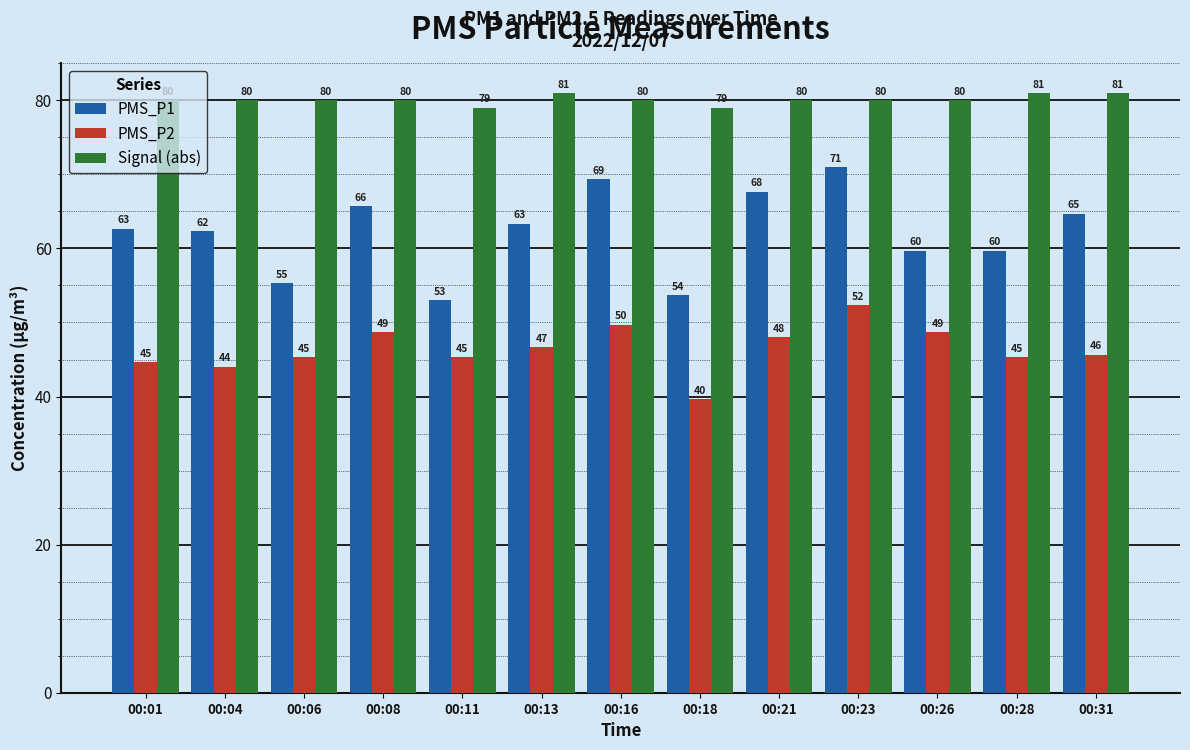

What are all the series names shown in the legend?

PMS_P1, PMS_P2, Signal (abs)